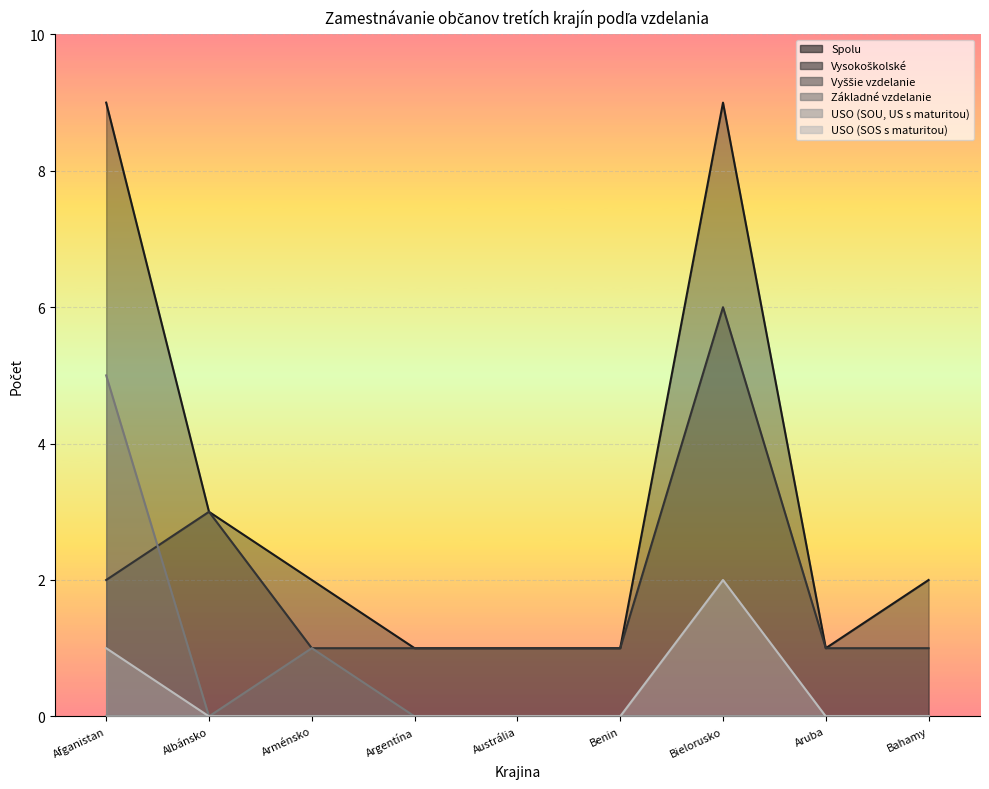

Which series has the largest total across all categories?

Spolu